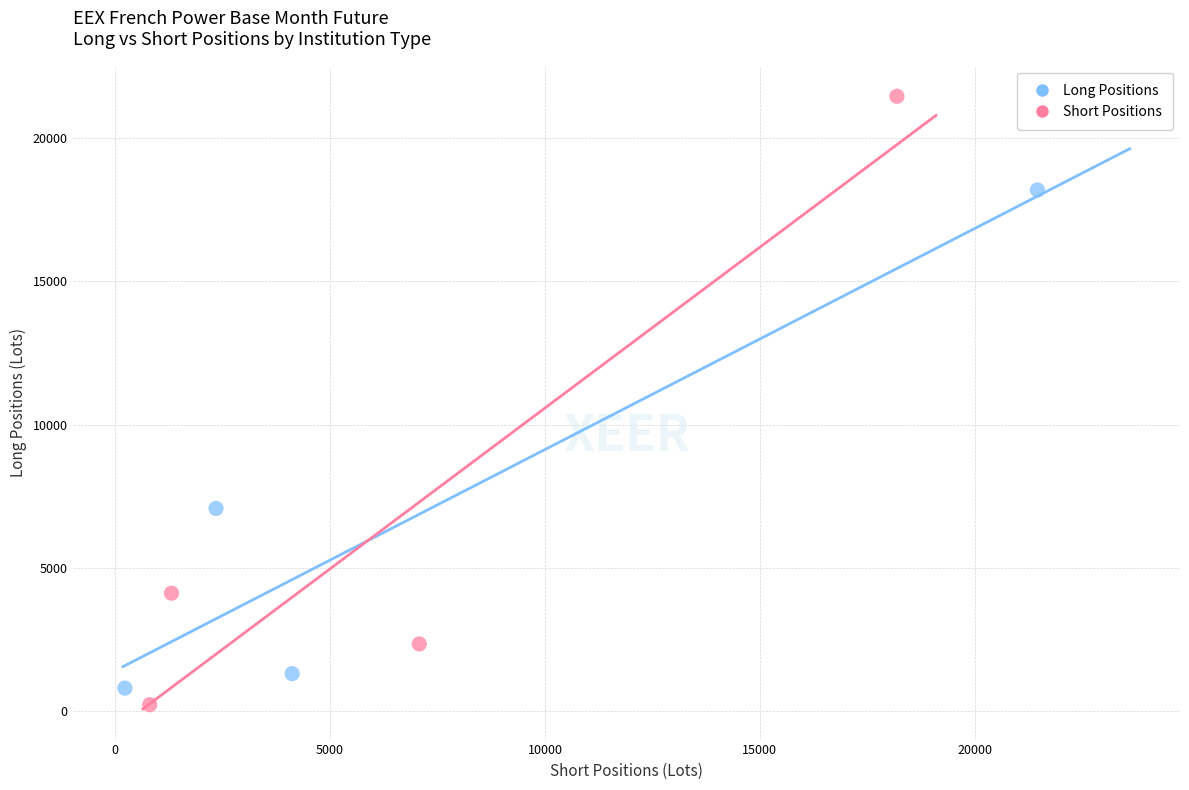

Which series has the largest Y range (max minus min)?

Short Positions